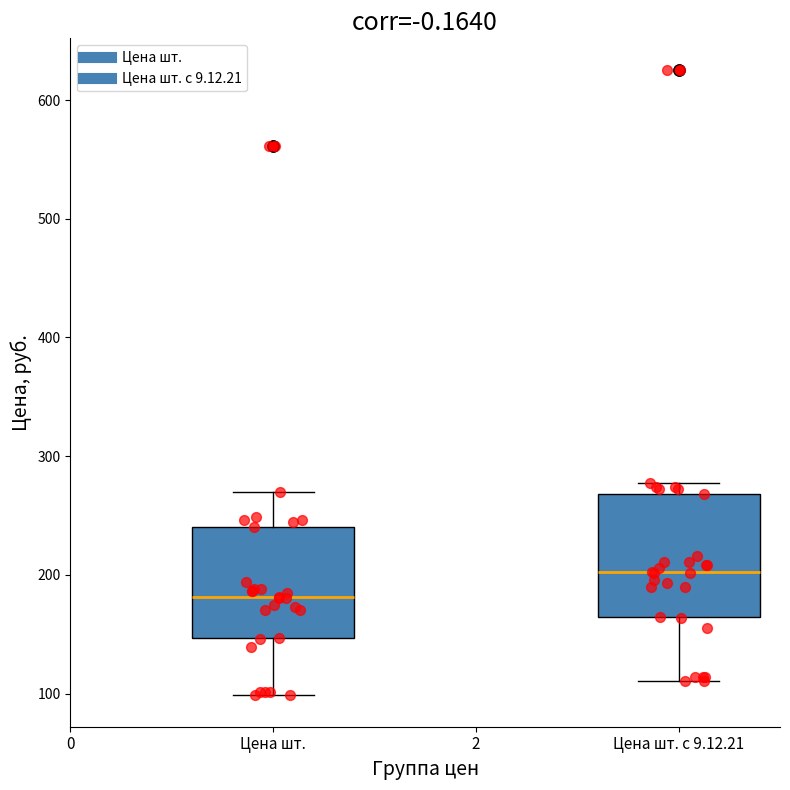

Reading left to right, transcribe this box plot: for each box, give where its median line is, the range the box spans, and where its two whiskers end, as read against the y-axis. The values are not printed on the chart, so give them approximately, as read against the axis.

Цена шт.: median 180, box 150 to 240, whiskers 100 to 270
Цена шт. с 9.12.21: median 200, box 160 to 270, whiskers 110 to 280